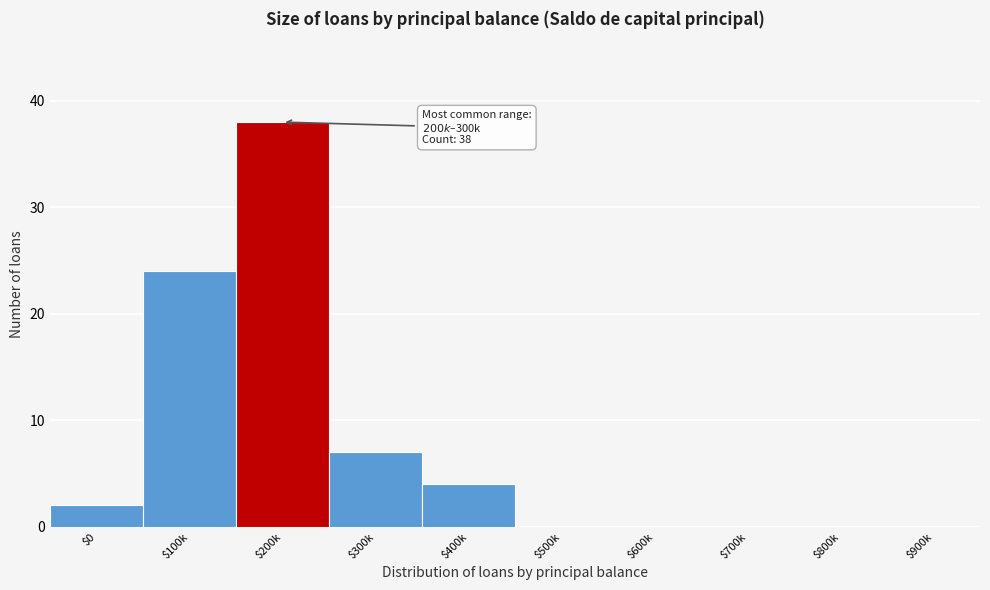

Which category has the highest value across all series?

$200k